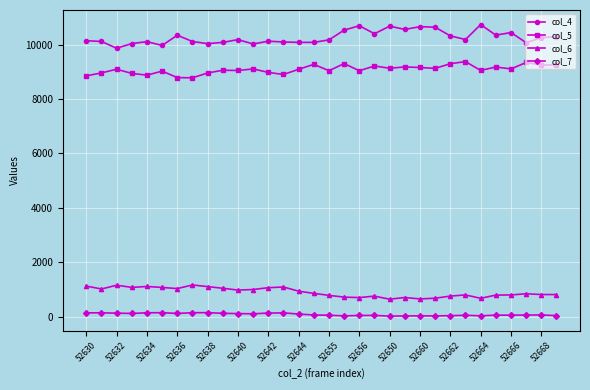

What is the maximum value shown in the chart?

10733